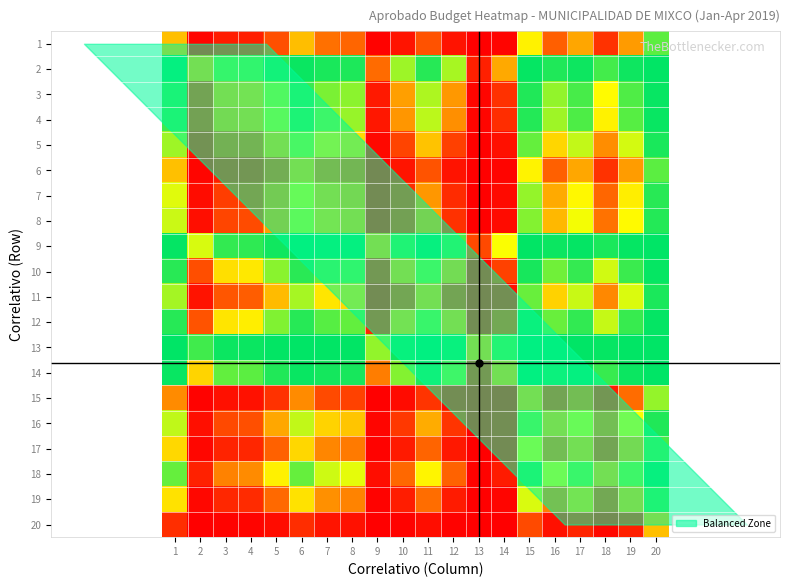

What is the difference between the highest and lowest values at 9?

0.8